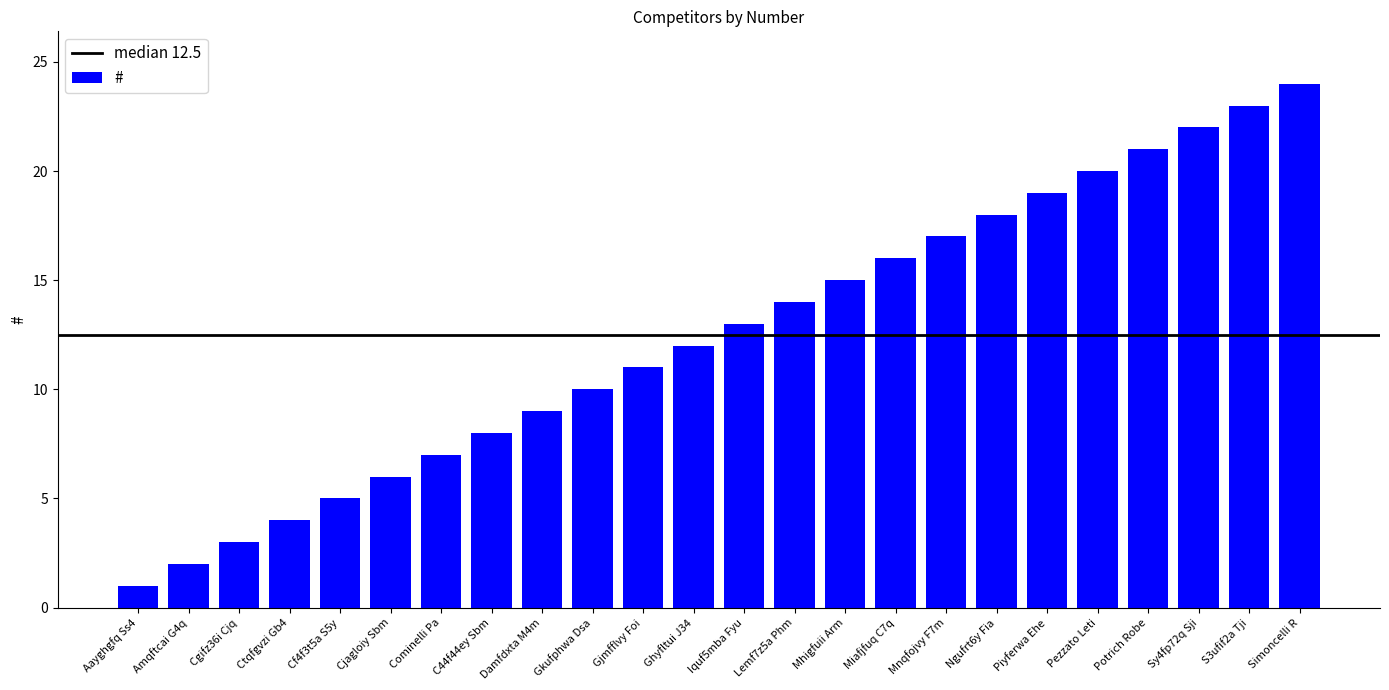

At which label is the value closest to 12?

Ghyfltui J34